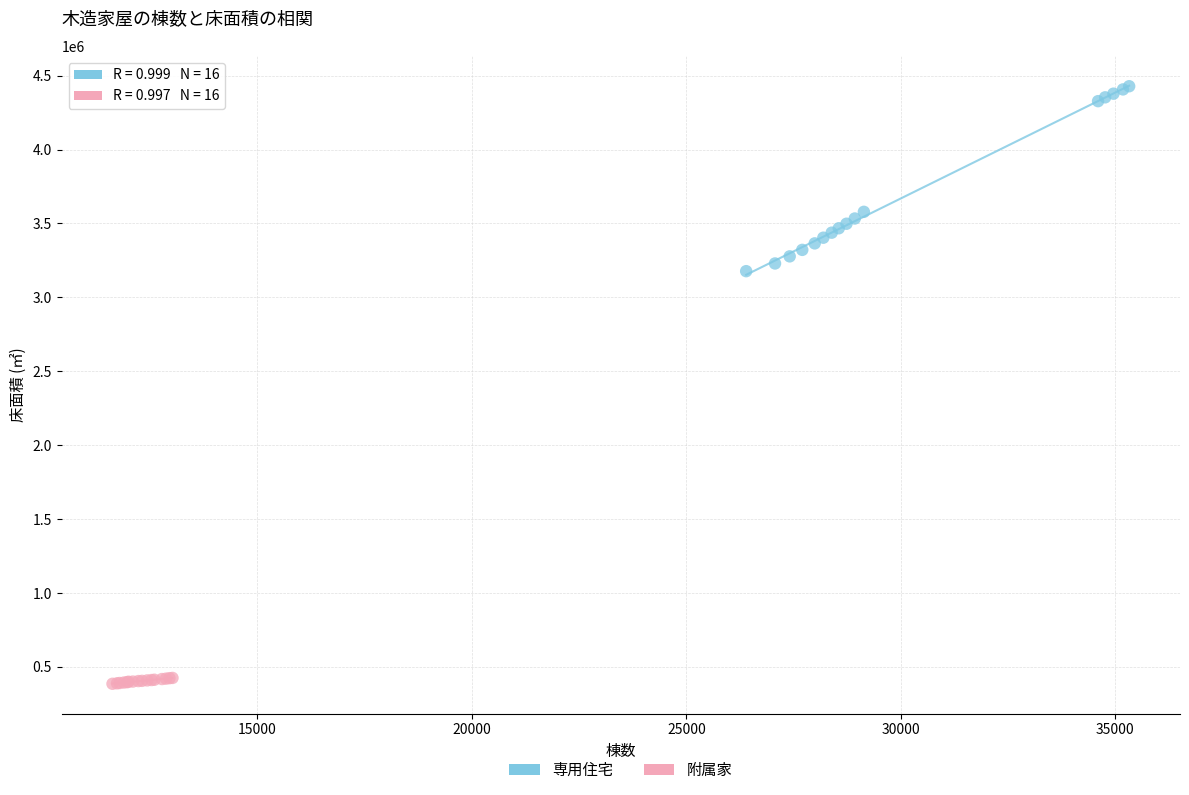

Which series reaches the maximum Y coordinate?

専用住宅